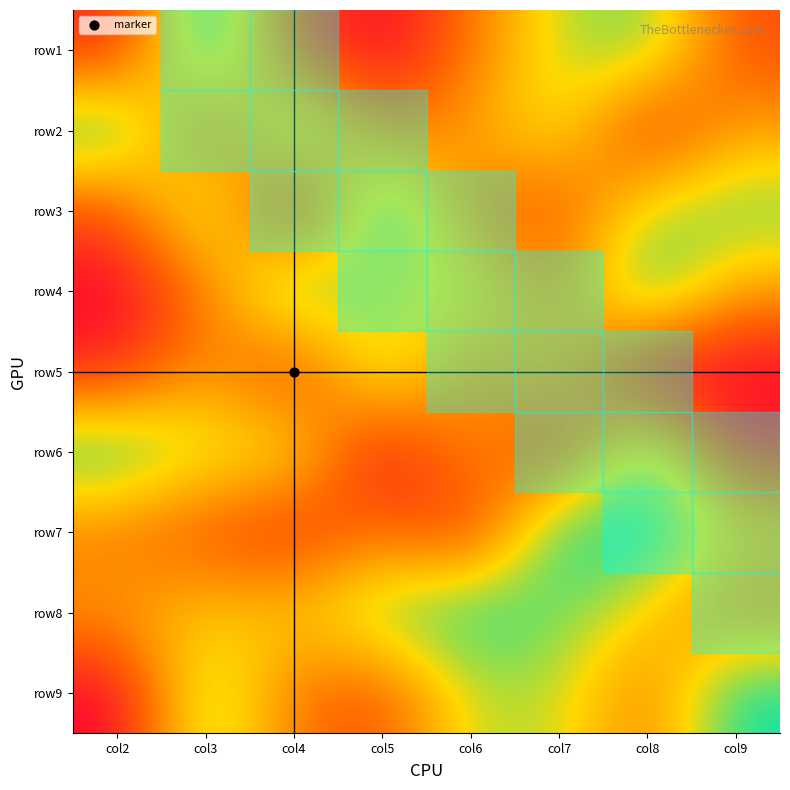

At which category does the chart reach its minimum across all series?

col5